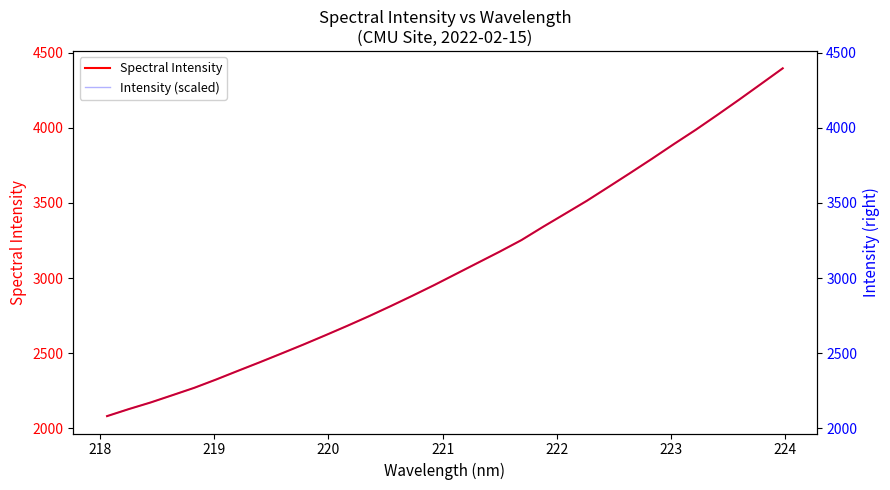

What is the value of the Intensity (scaled) point at the 8th from the left?

2439.9